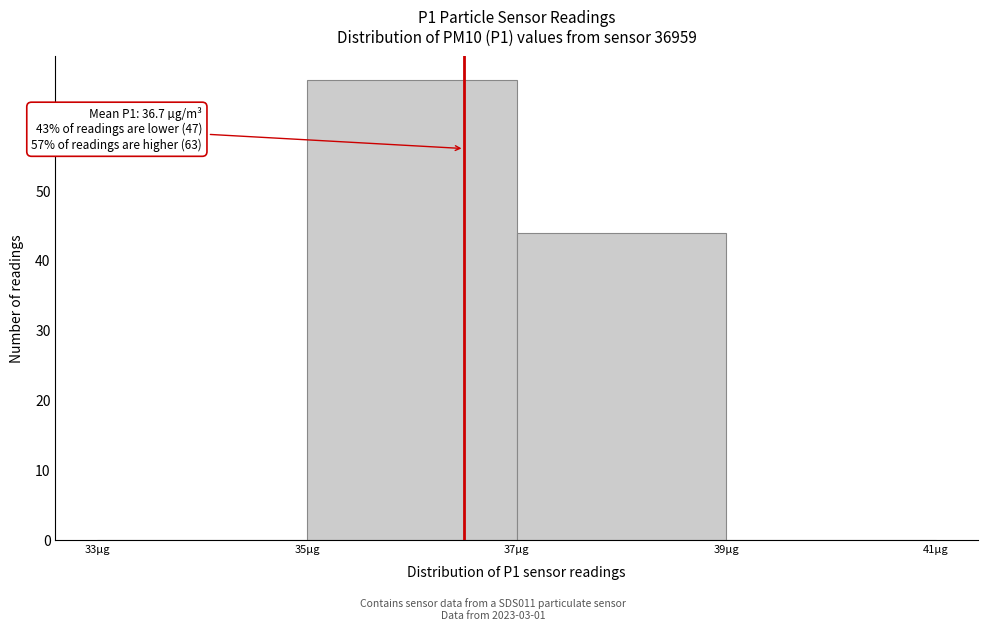

Over which range of the x-axis is the bar tallest?

35 to 37